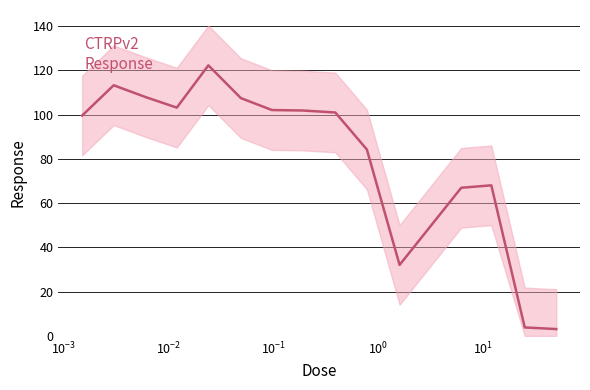

How many lines are shown in the chart?

1